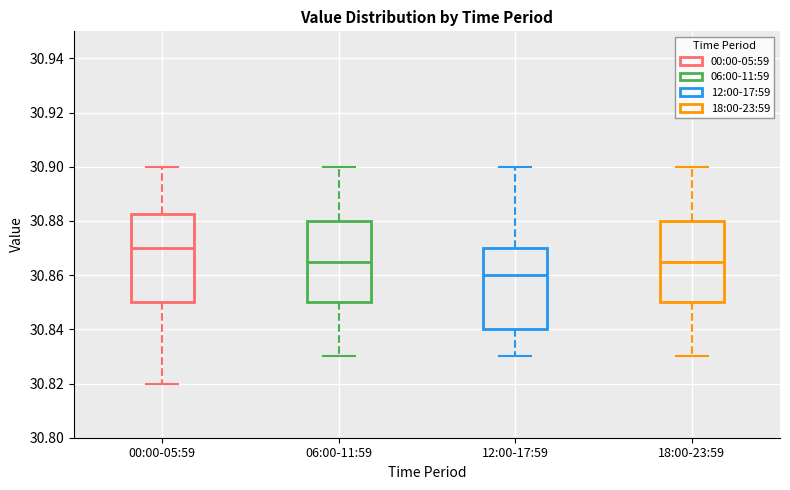

Reading left to right, transcribe this box plot: for each box, give where its median line is, the range the box spans, and where its two whiskers end, as read against the y-axis. The values are not printed on the chart, so give them approximately, as read against the axis.

00:00-05:59: median 30.870, box 30.850 to 30.882, whiskers 30.820 to 30.900
06:00-11:59: median 30.866, box 30.850 to 30.880, whiskers 30.830 to 30.900
12:00-17:59: median 30.860, box 30.840 to 30.870, whiskers 30.830 to 30.900
18:00-23:59: median 30.866, box 30.850 to 30.880, whiskers 30.830 to 30.900